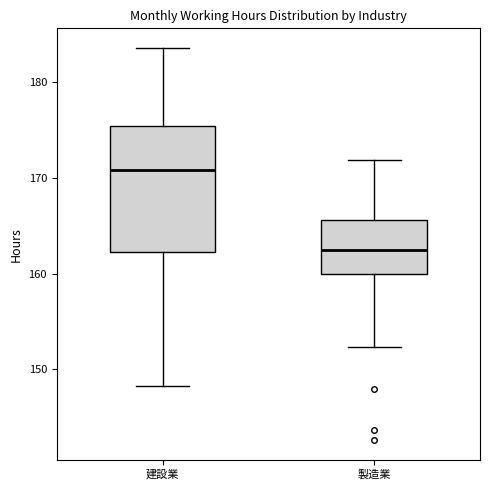

Where is the lower edge of the box for 製造業 on the y-axis? The values are not printed on the chart, so give them approximately, as read against the axis.

160